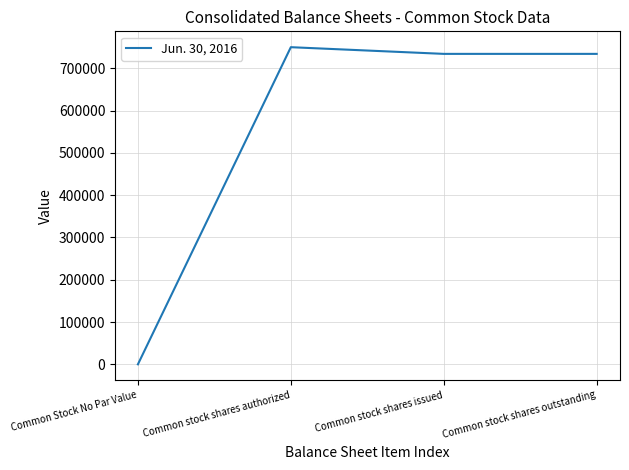

Is this an area chart (filled region under the line)?

No